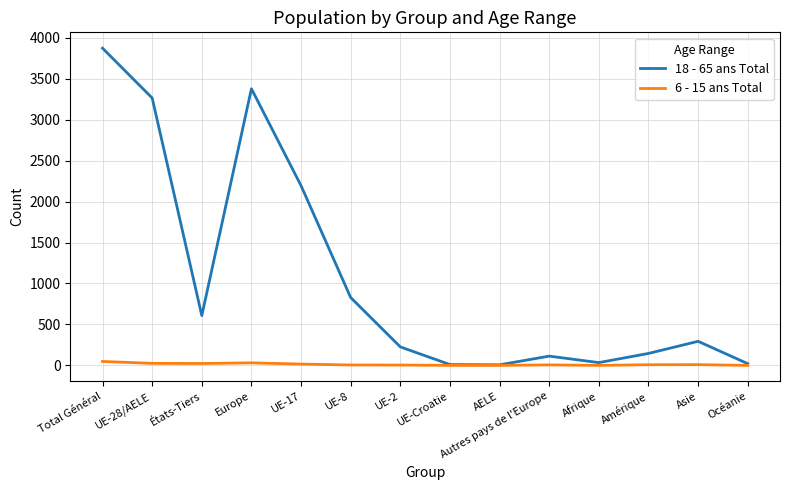

List the series in order of their peak value, lowest first.

6 - 15 ans Total, 18 - 65 ans Total